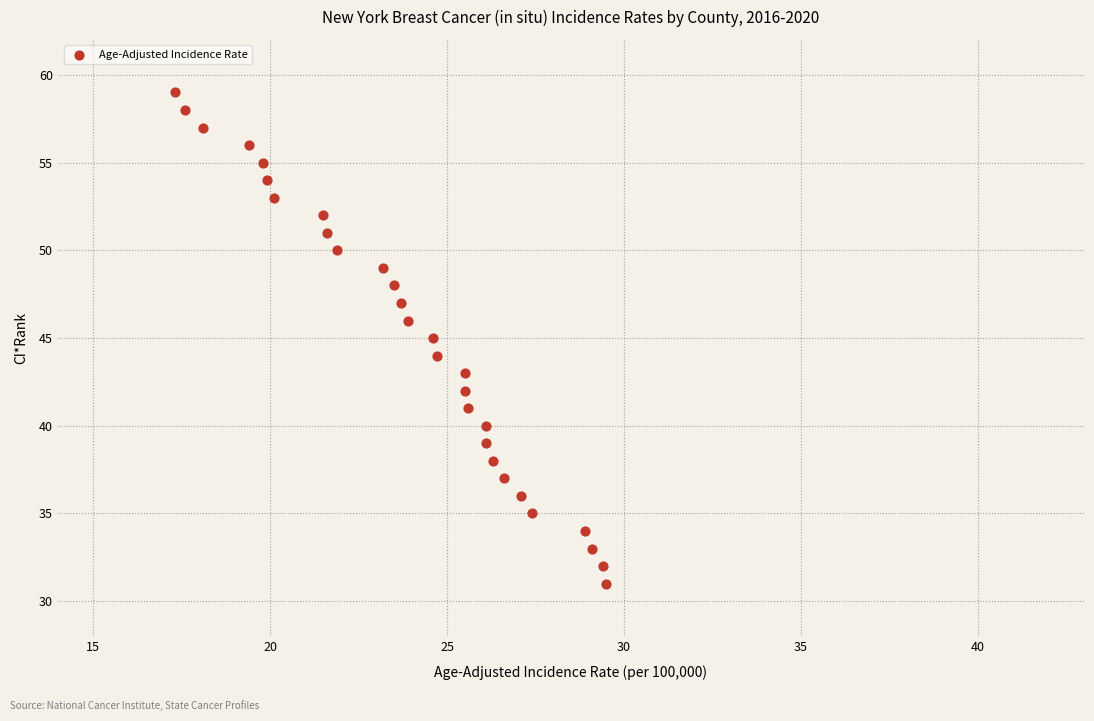

What is the range of Y values (max minus min)?

28